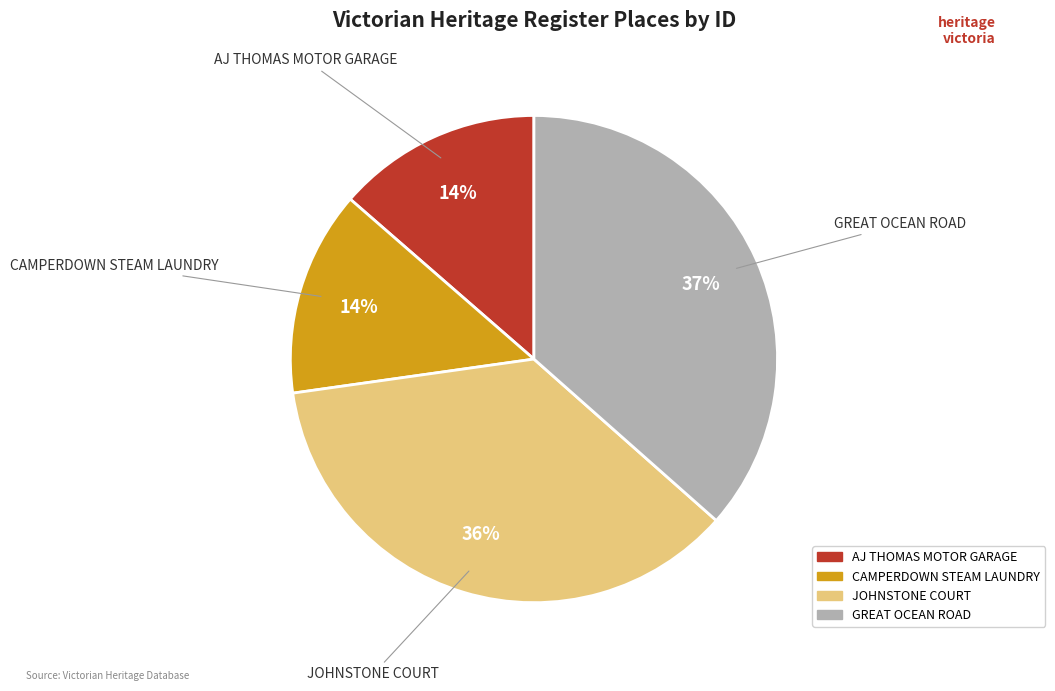

Is it true that JOHNSTONE COURT is 45% of the pie?

False